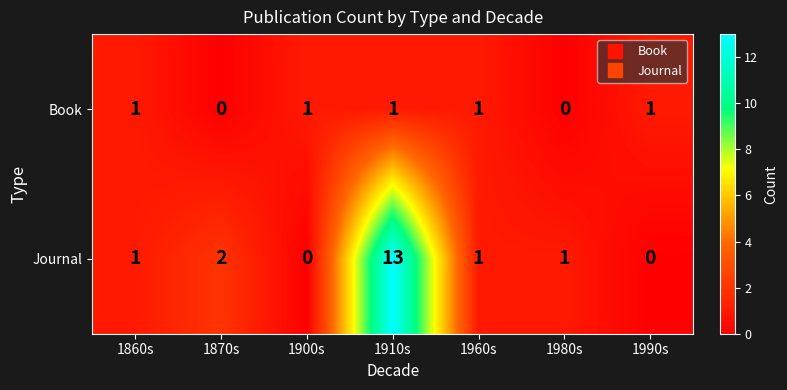

Which series has the widest spread of values?

Journal